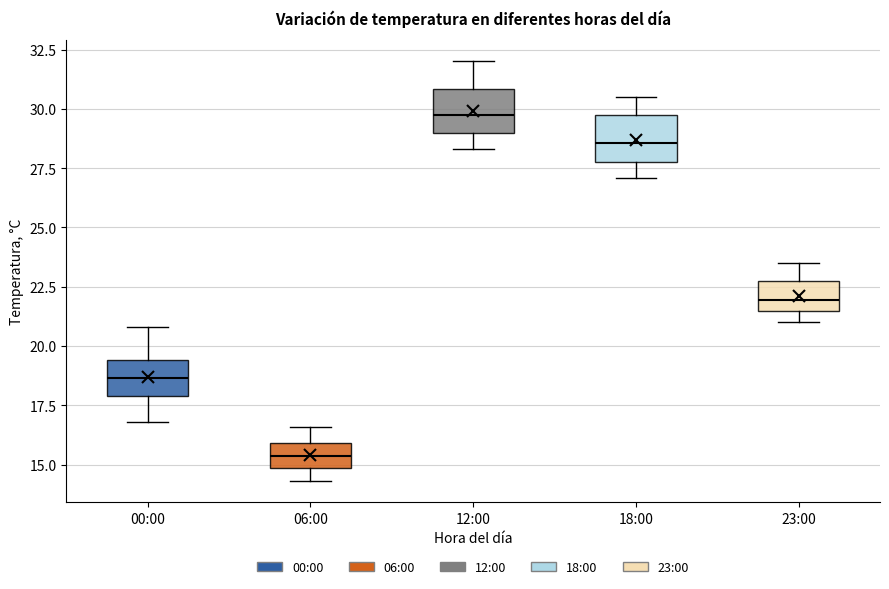

Reading left to right, transcribe this box plot: for each box, give where its median line is, the range the box spans, and where its two whiskers end, as read against the y-axis. The values are not printed on the chart, so give them approximately, as read against the axis.

00:00: median 18.5, box 18.0 to 19.5, whiskers 17.0 to 21.0
06:00: median 15.5, box 15.0 to 16.0, whiskers 14.5 to 16.5
12:00: median 30.0, box 29.0 to 31.0, whiskers 28.5 to 32.0
18:00: median 28.5, box 28.0 to 29.5, whiskers 27.0 to 30.5
23:00: median 22.0, box 21.5 to 22.5, whiskers 21.0 to 23.5